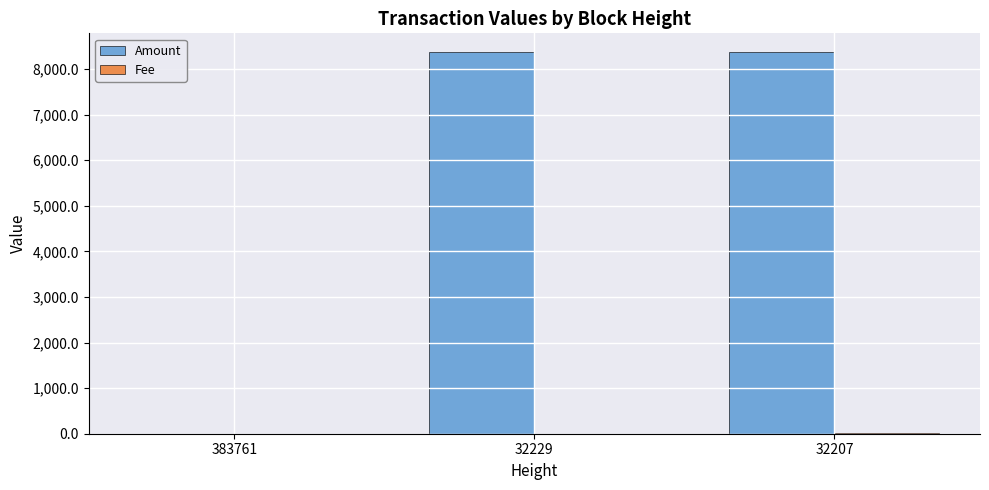

Are the bars horizontal?

No